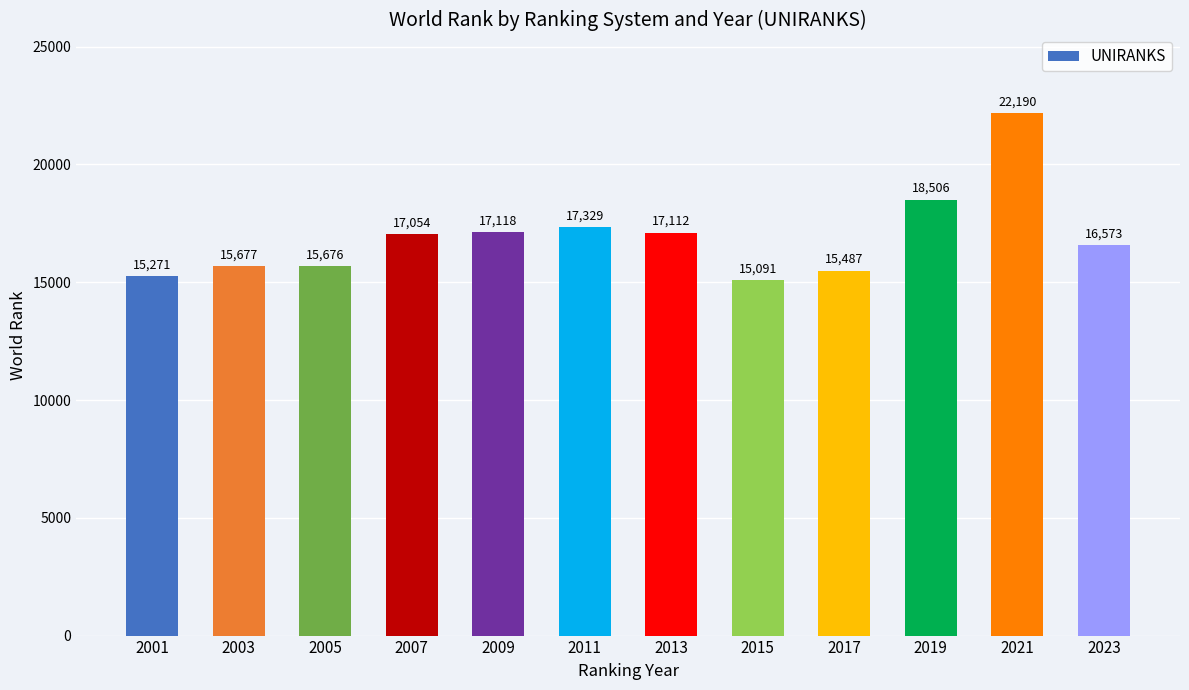

Reading left to right, extract all data points from this chart.

2001=15271	2003=15677	2005=15676	2007=17054	2009=17118	2011=17329	2013=17112	2015=15091	2017=15487	2019=18506	2021=22190	2023=16573